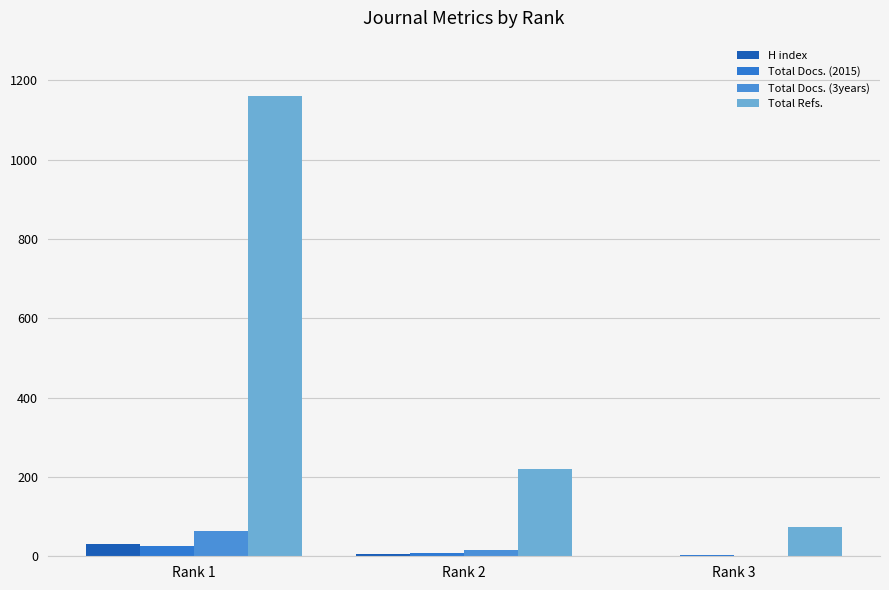

Which series has the widest spread of values?

Total Refs.